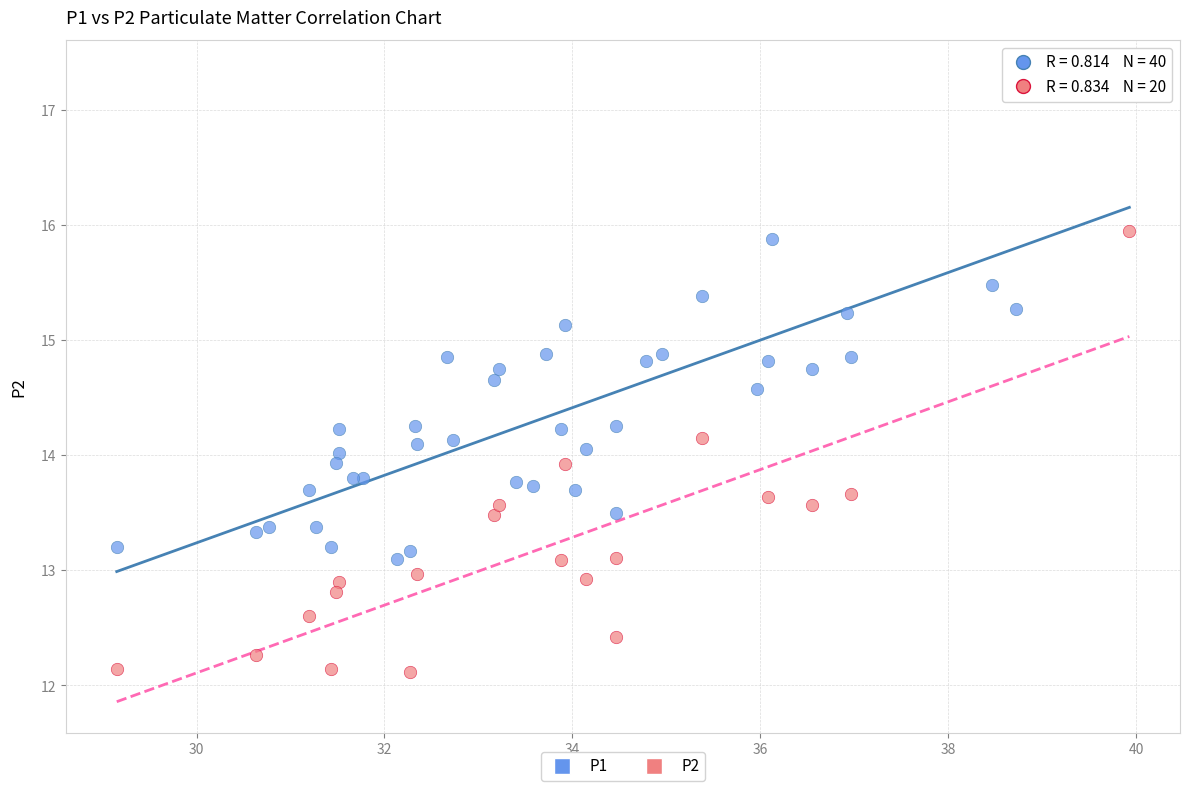

Which series reaches the maximum Y coordinate?

P1